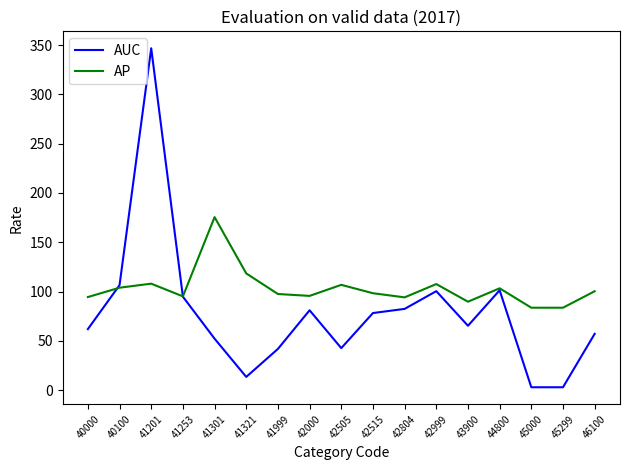

Read the AP value at 42999.

107.6